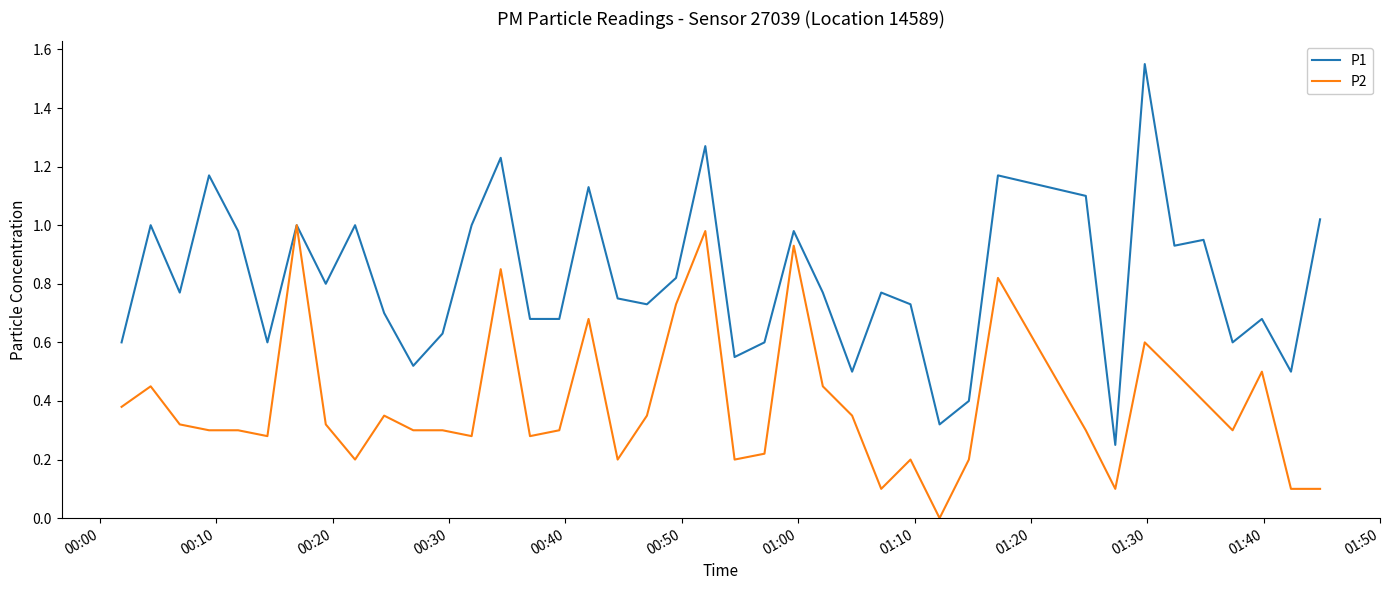

Rank the series by their maximum value, from highest to lowest.

P1, P2